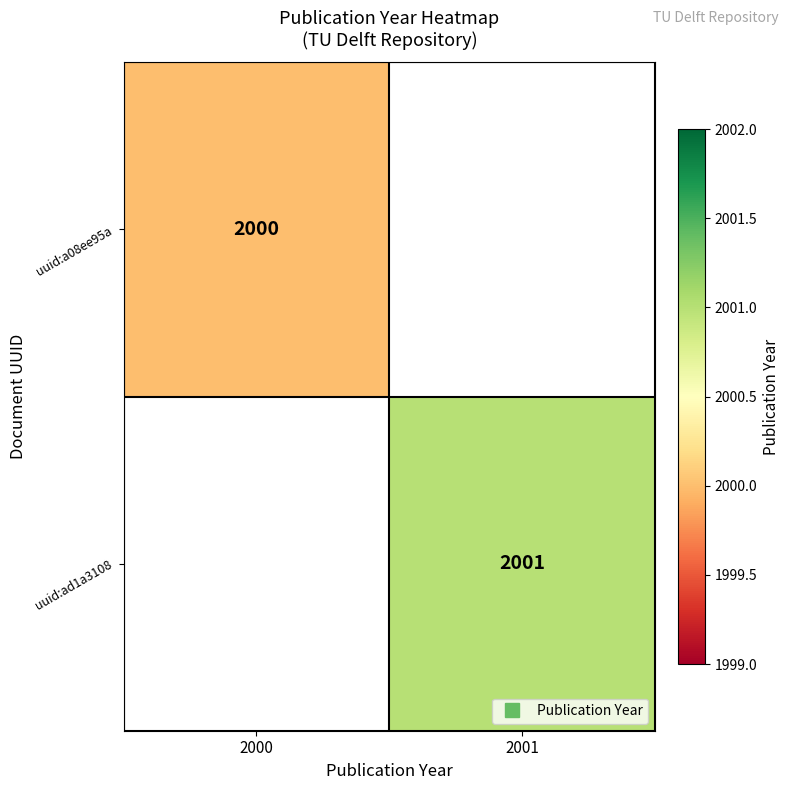

List the labels in order of uuid:a08ee95a value, smallest first.

2000, 2001